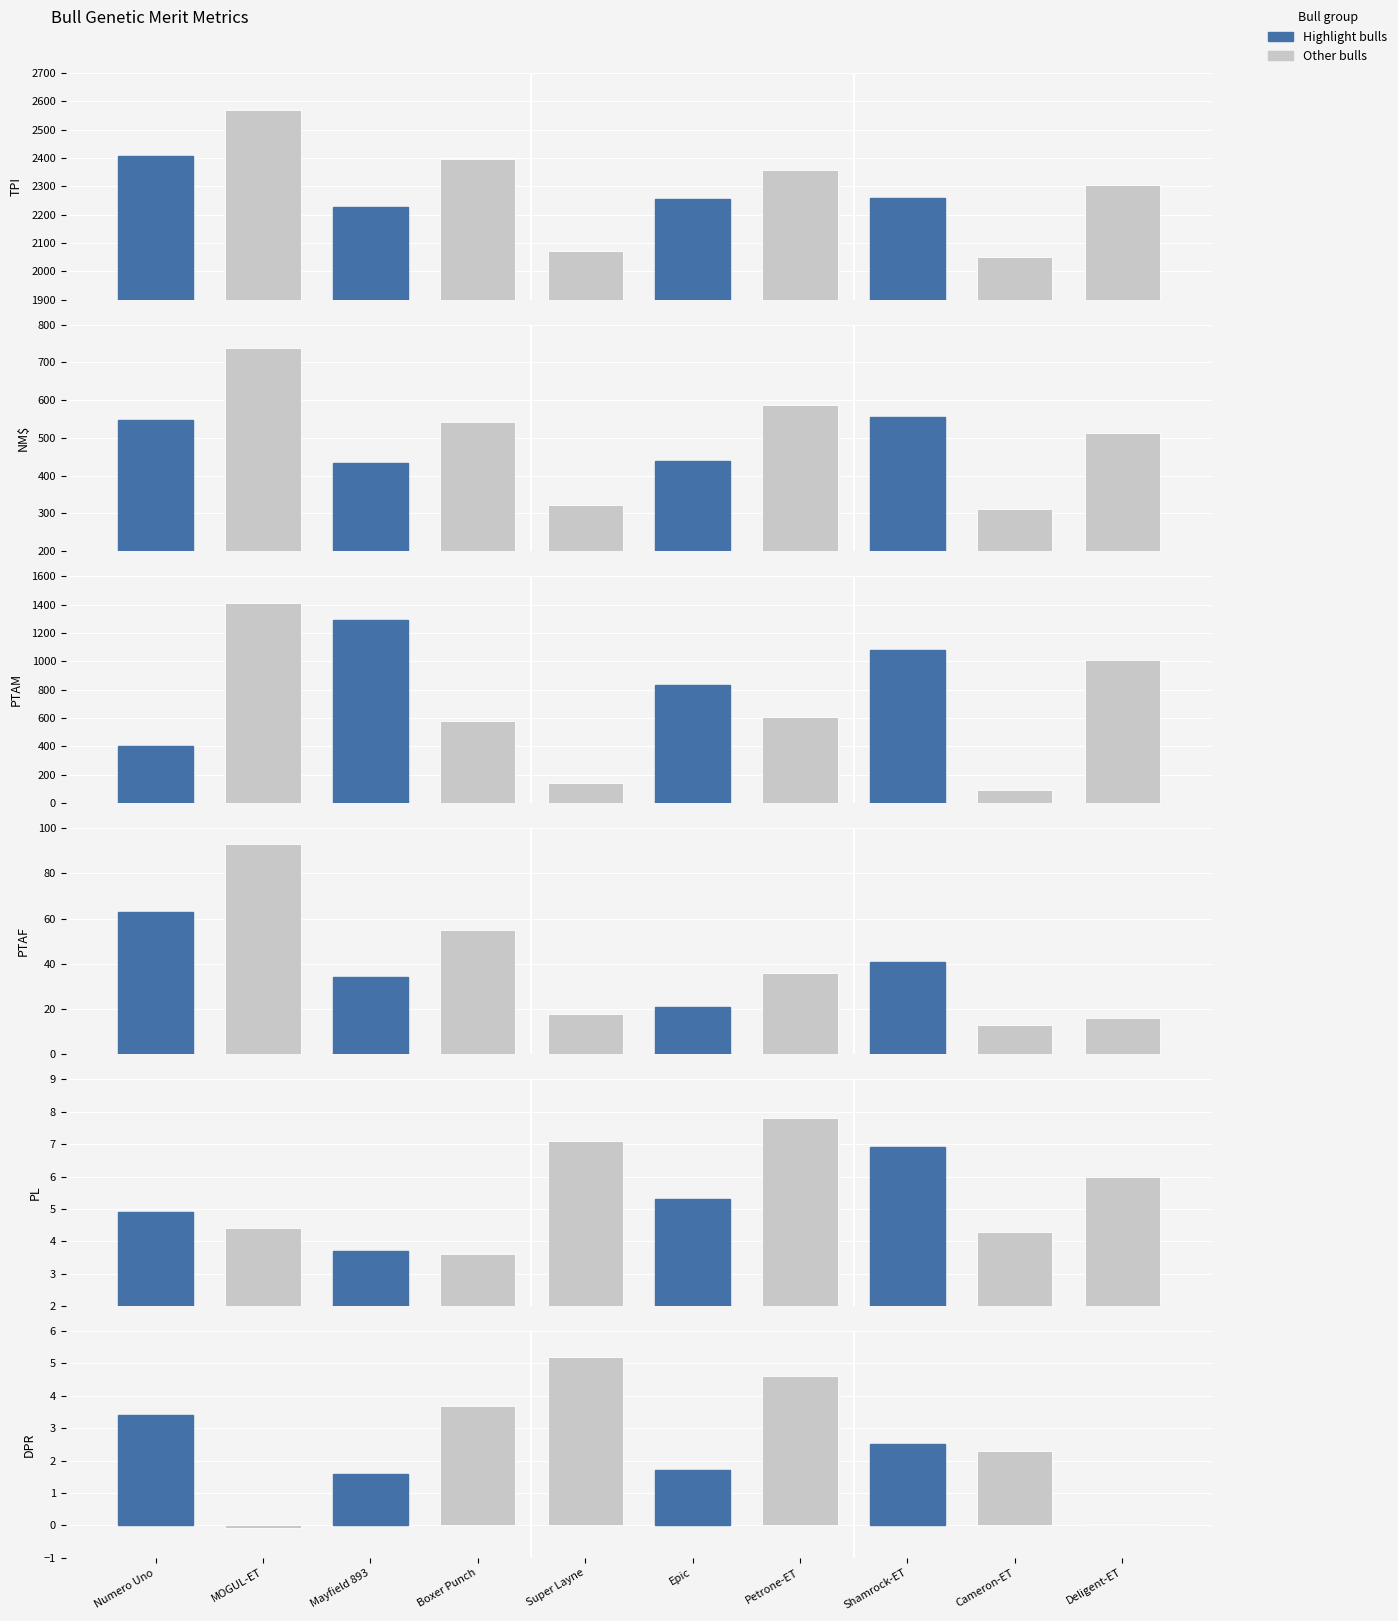

Between Epic and Super Layne, which is larger?

Epic